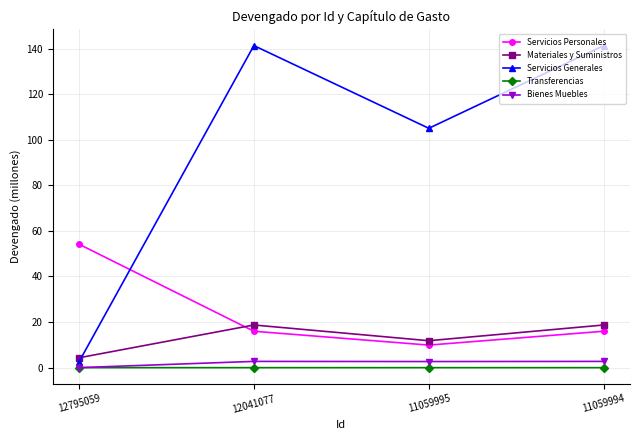

How many categories are shown in the chart?

4